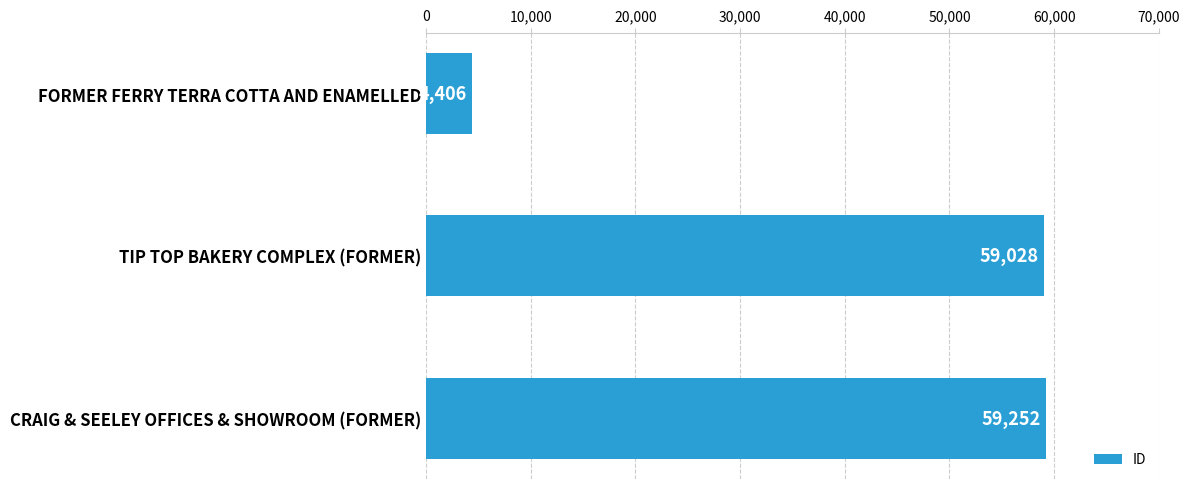

What is the sum of all values?

122686